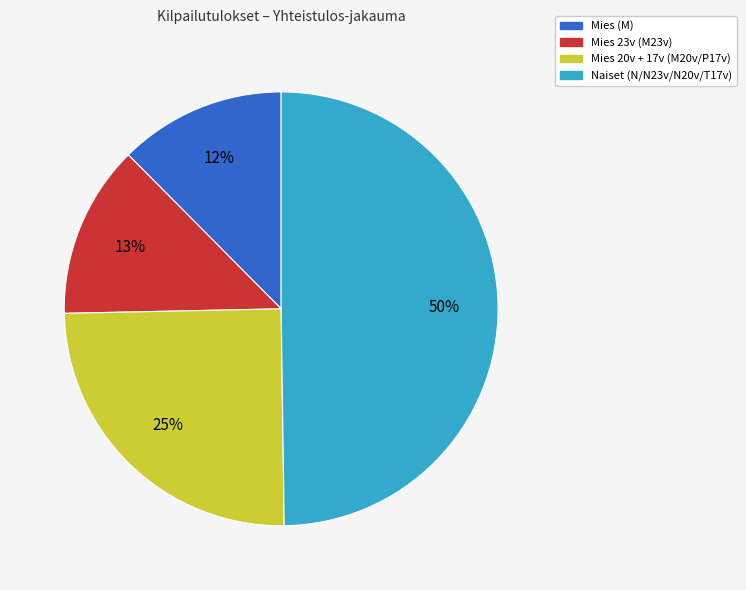

To the nearest percent, what is the average slice percentage?

25%